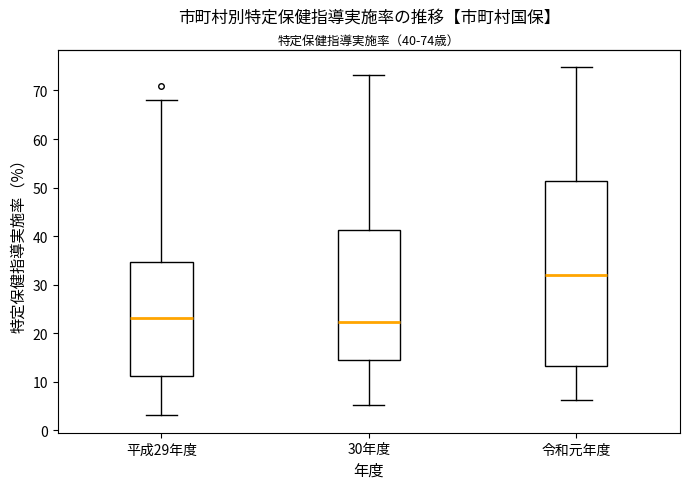

Comparing the boxes themselves (not the whiskers), which one is the tallest?

令和元年度